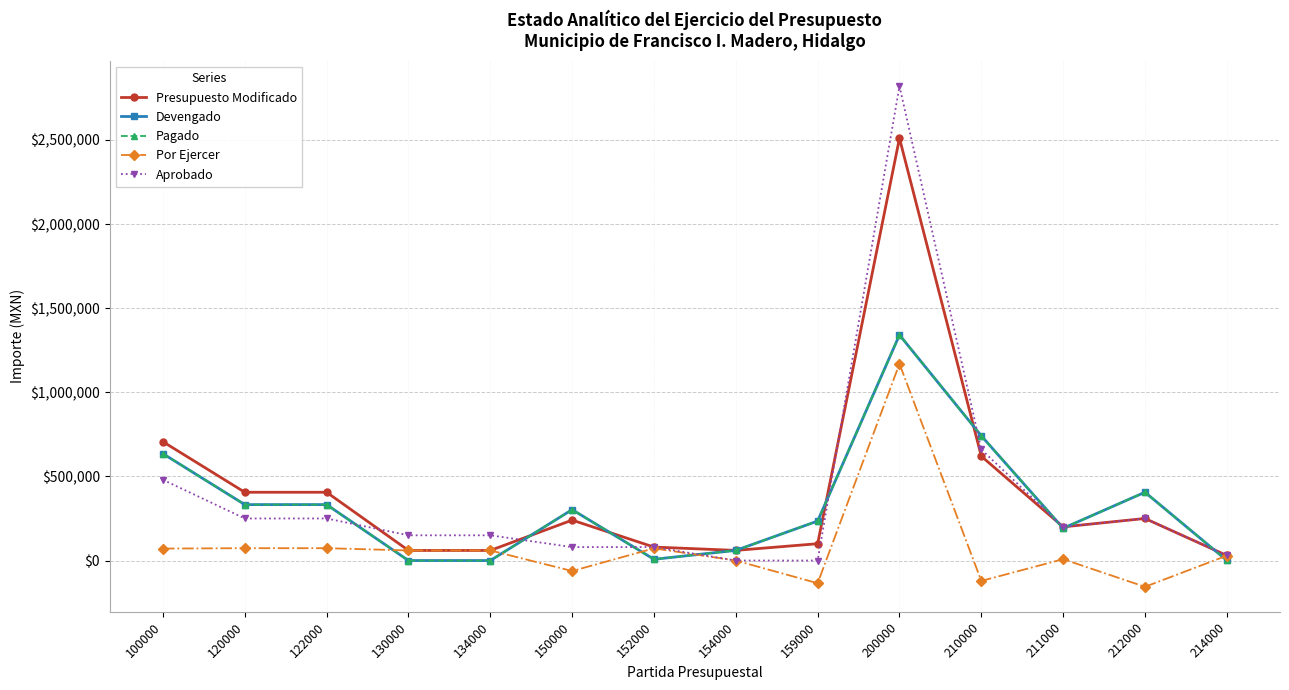

Is this an area chart (filled region under the line)?

No